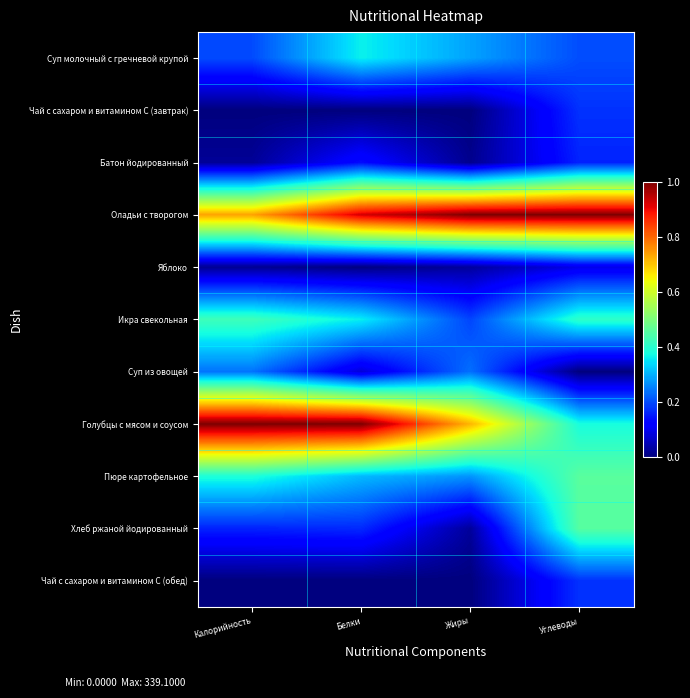

At which category is the sum across all series the highest?

Углеводы